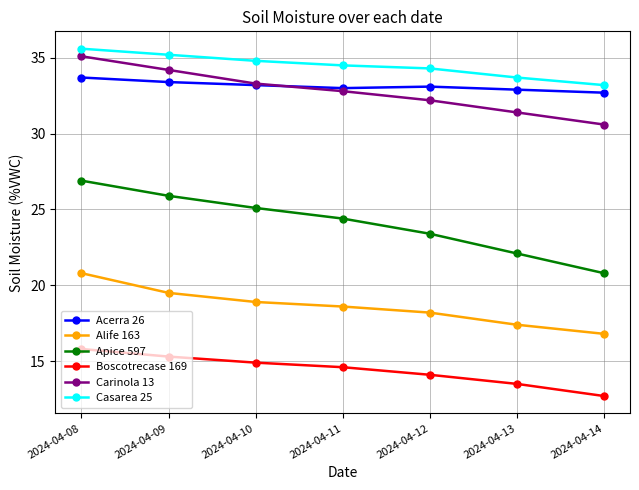

What is the value of the Acerra 26 point at the 7th from the left?

32.7